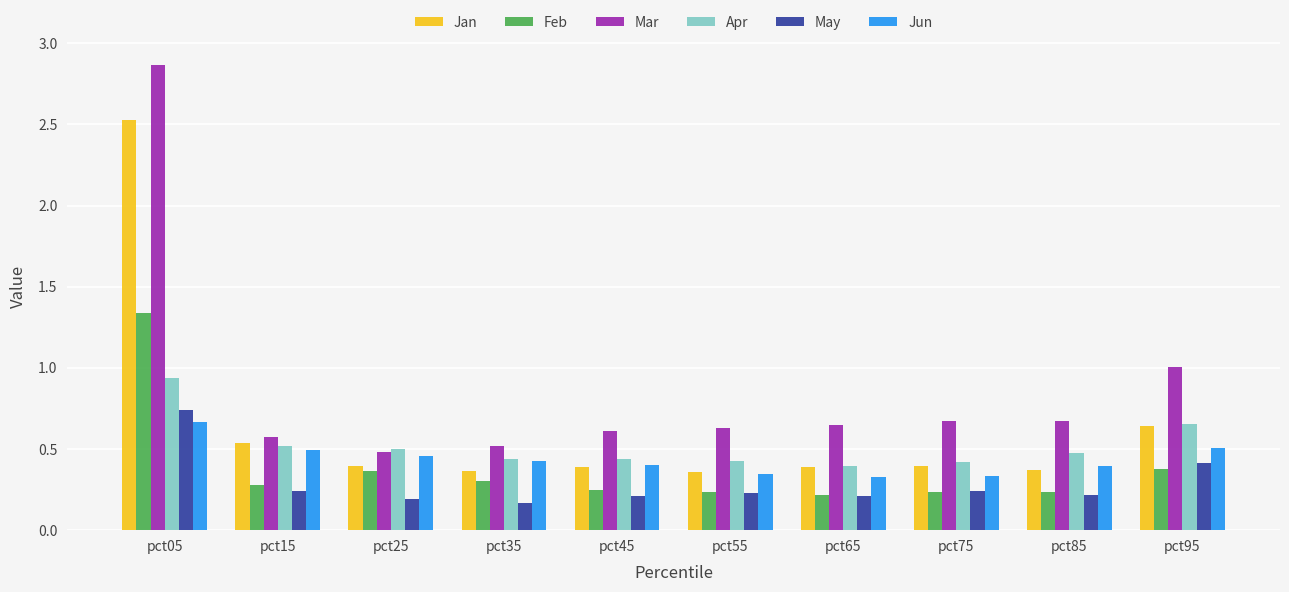

At which label does Jun reach its peak?

pct05